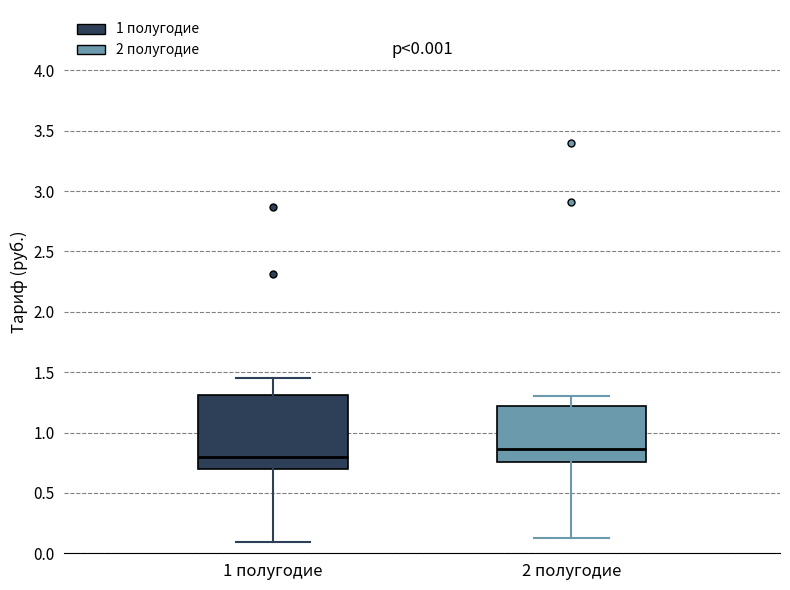

Which box has the lowest median line?

1 полугодие